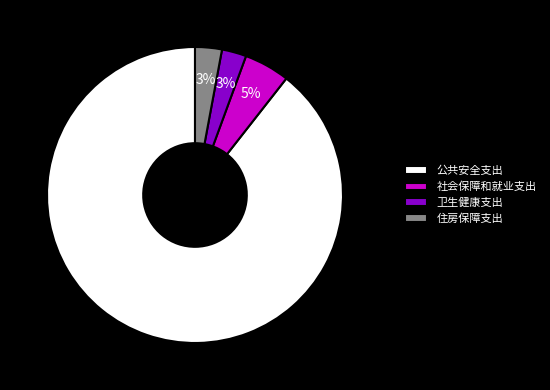

The 公共安全支出 slice represents 79% of the pie. True or false?

False